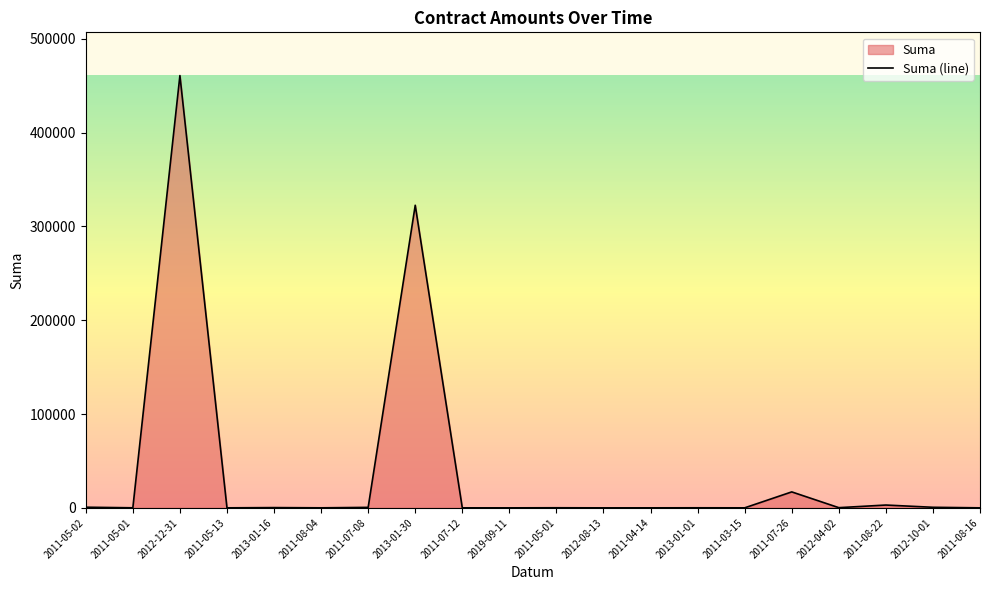

What is the approximate value at 2011-04-14?

16.6